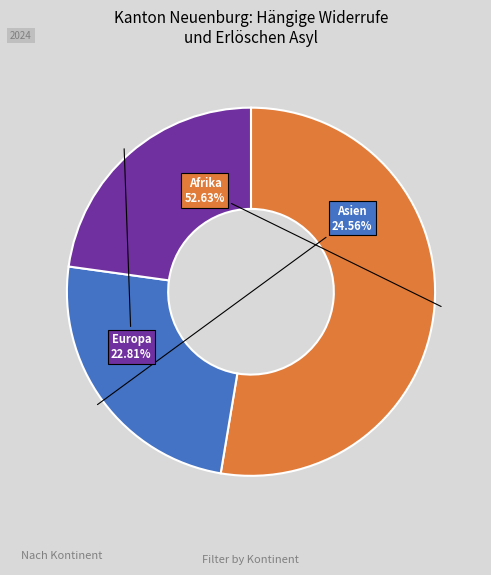

Do Afrika and Europa together represent more than half of the pie?

Yes